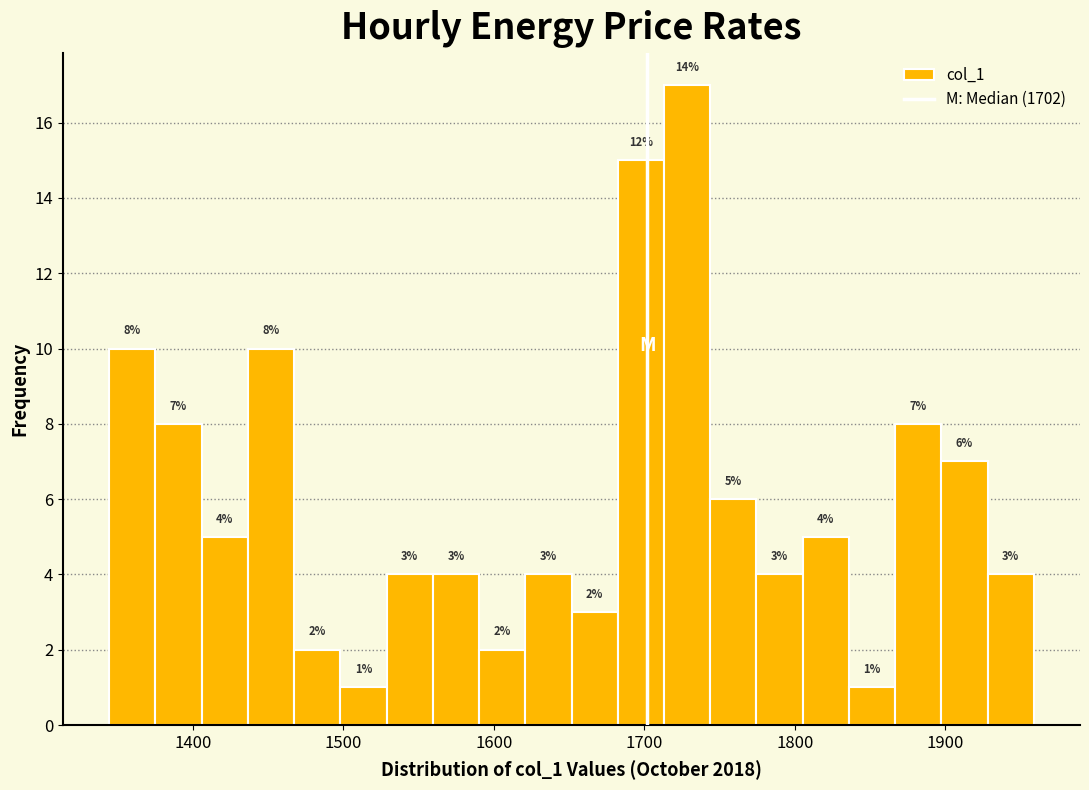

Around what value on the x-axis is the tallest bar? Give the approximate position of its centre, as read against the axis.

1730